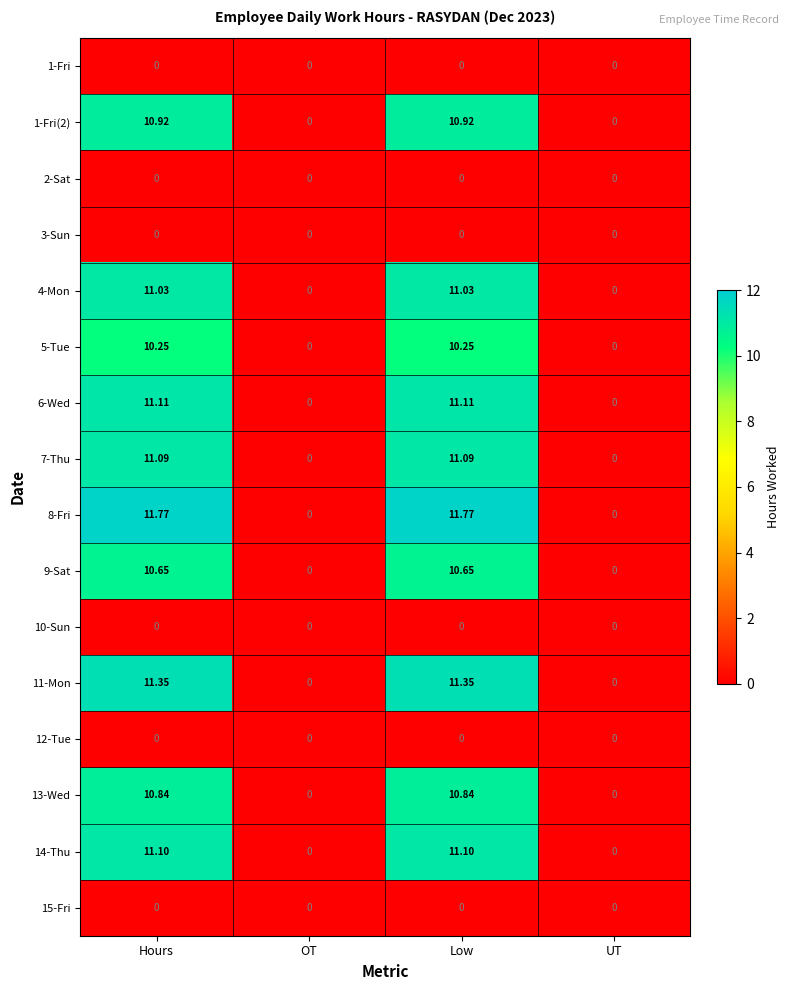

How many distinct data groups are displayed?

16